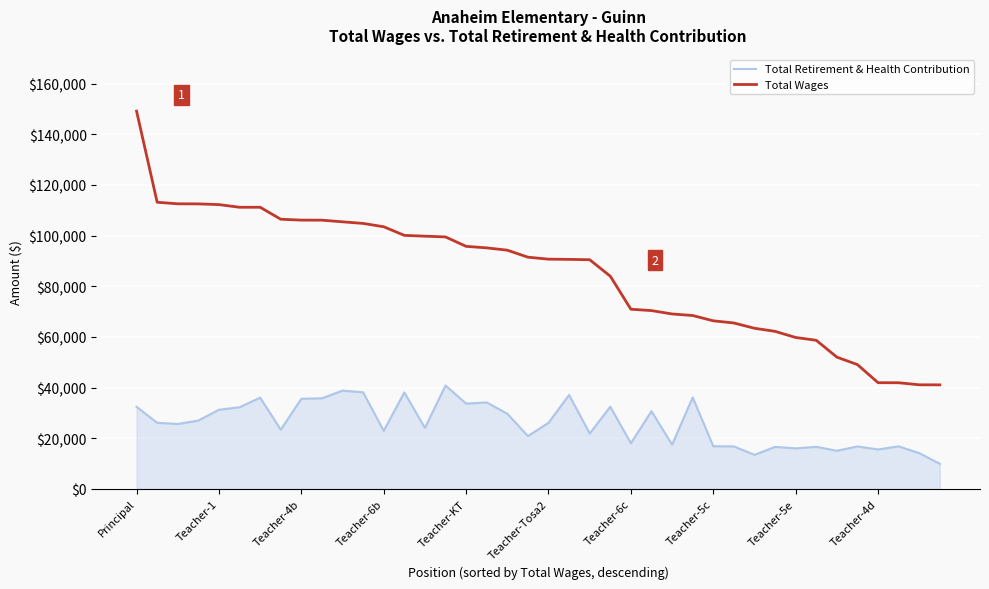

What is the maximum value shown in the chart?

149119